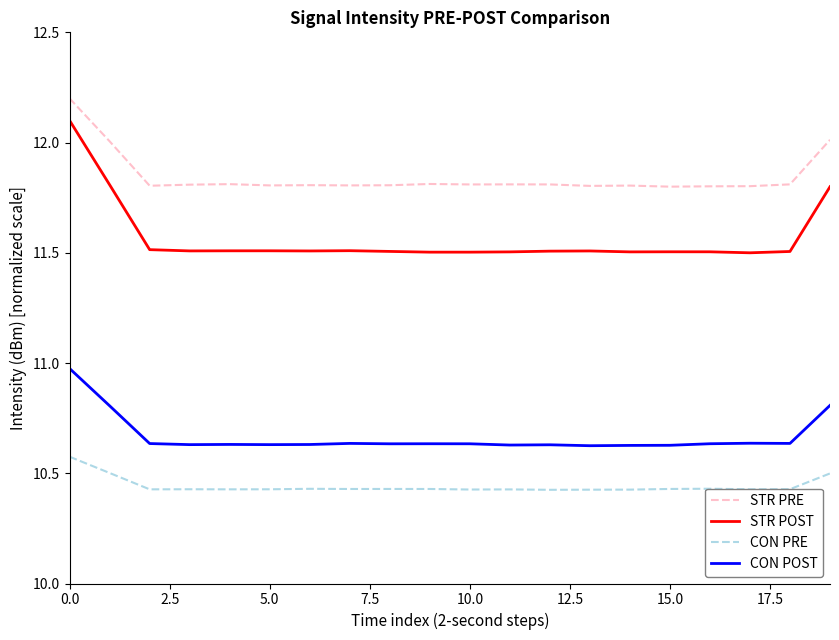

True or false: STR POST and CON PRE intersect in this chart.

False